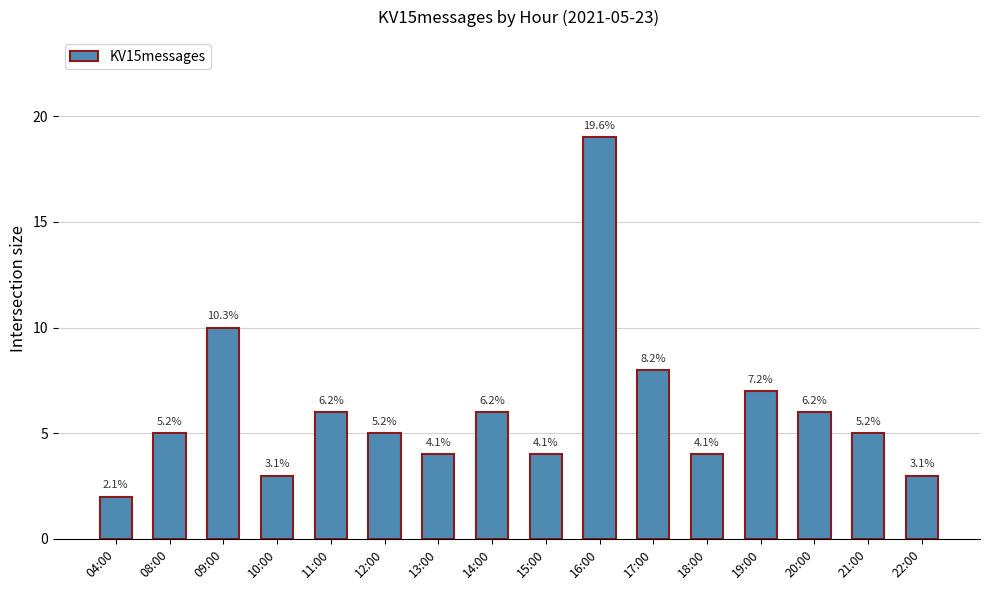

List the labels in order of value, smallest first.

04:00, 10:00, 22:00, 13:00, 15:00, 18:00, 08:00, 12:00, 21:00, 11:00, 14:00, 20:00, 19:00, 17:00, 09:00, 16:00